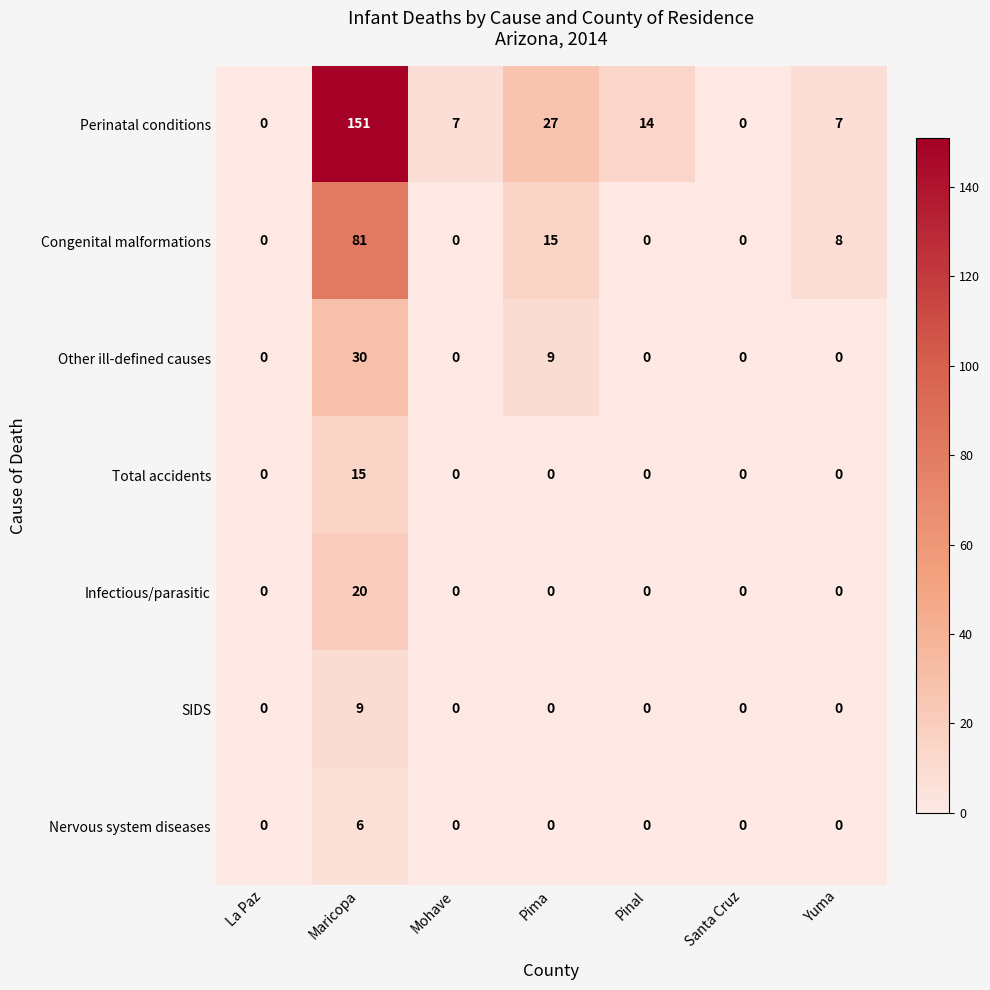

What is the greatest value displayed?

151